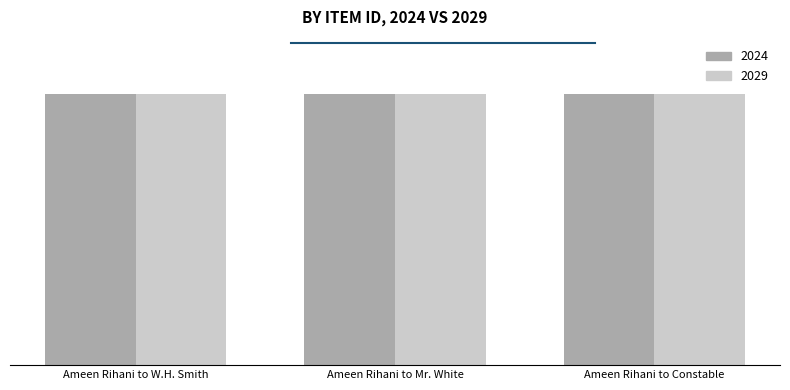

At which label does 2024 first exceed 88113?

Ameen Rihani to Constable